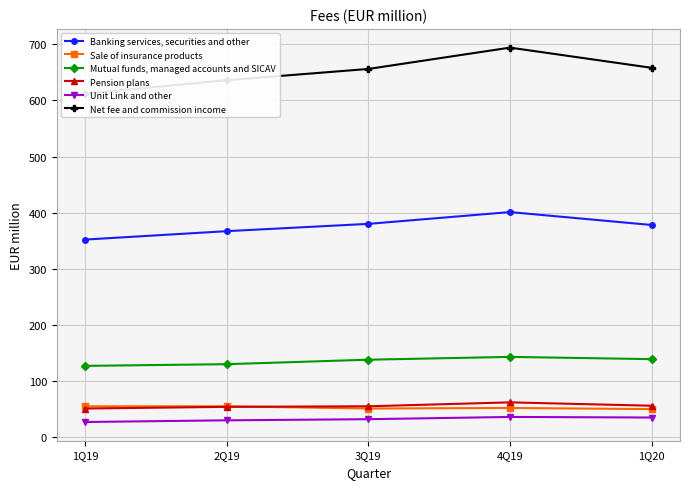

How many lines are shown in the chart?

6